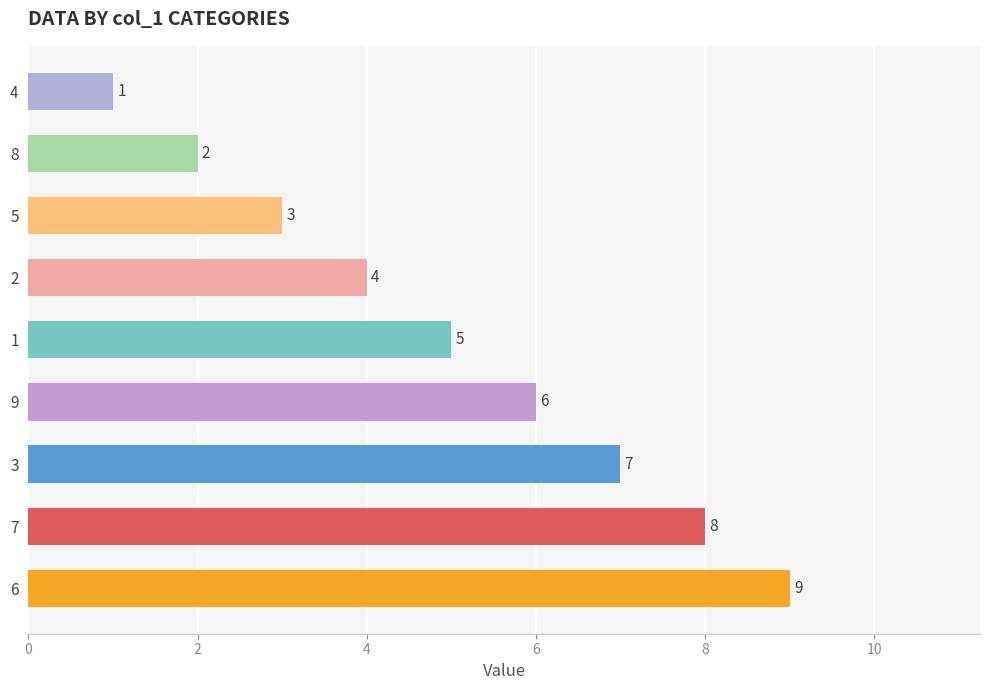

What is the maximum value shown in the chart?

9